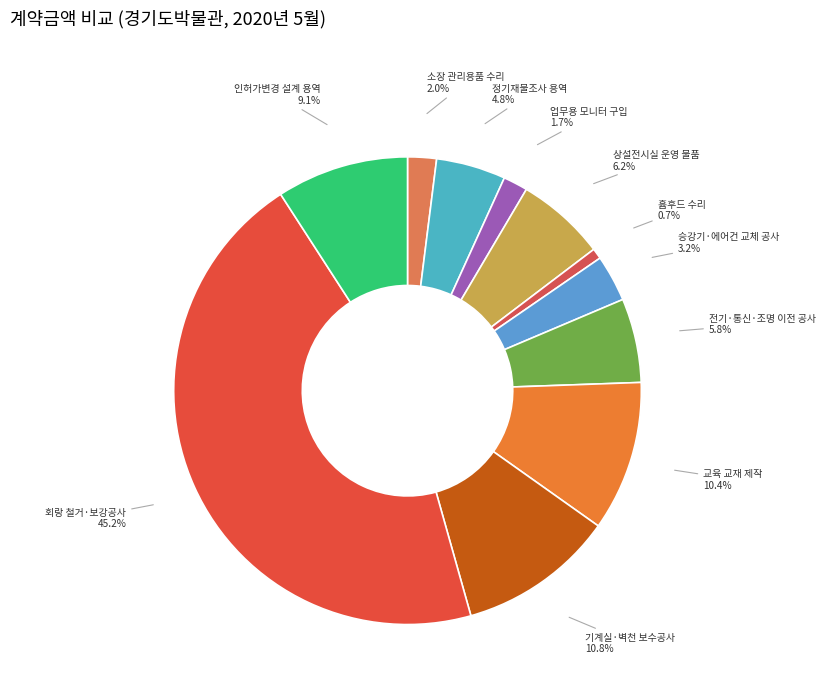

Is 소장 관리용품 수리 the majority of the pie?

No